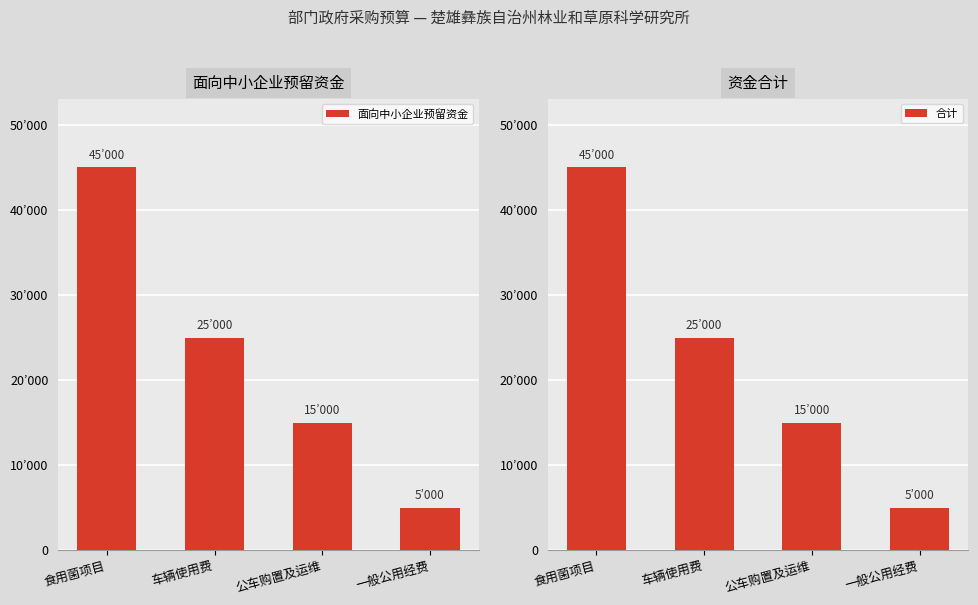

What is the label of the 3rd bar from the right?

车辆使用费